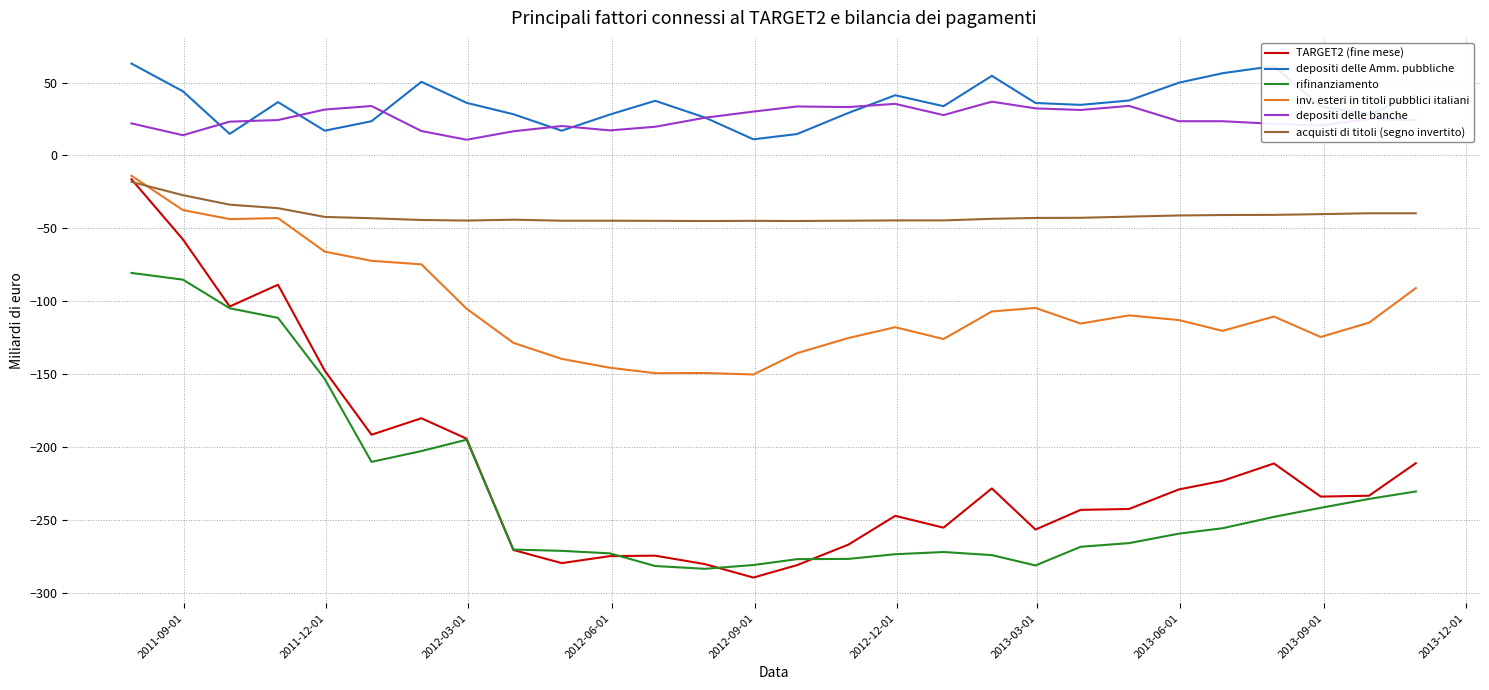

How many values in the rifinanziamento series exceed -259?

13